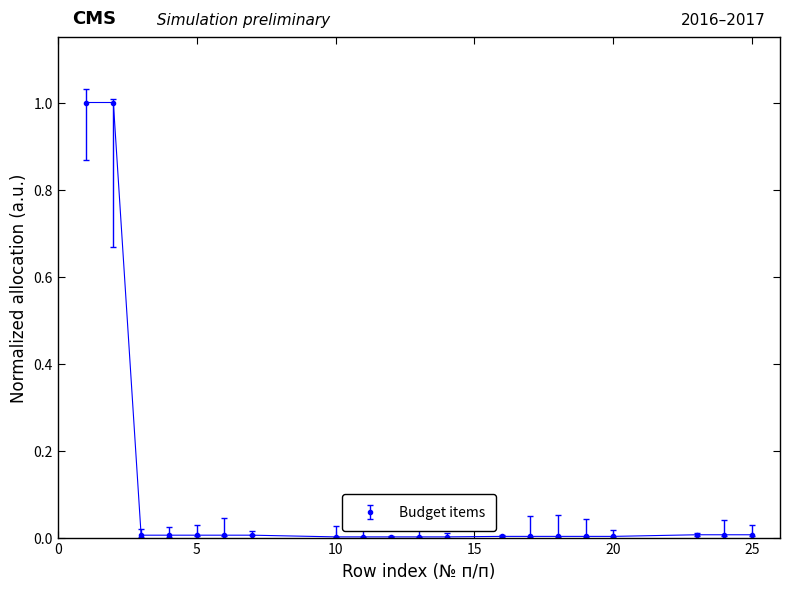

What is the difference between the maximum and minimum values?

1.0